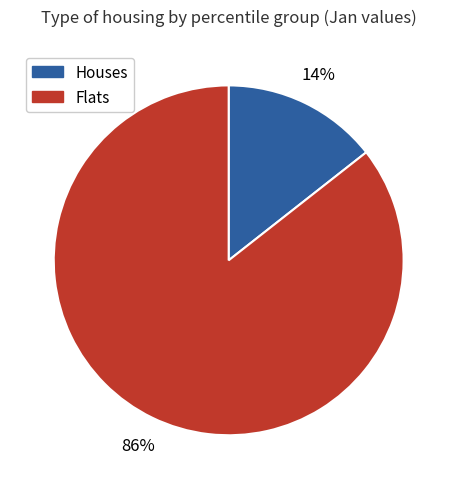

To the nearest percent, what is the average slice percentage?

50%